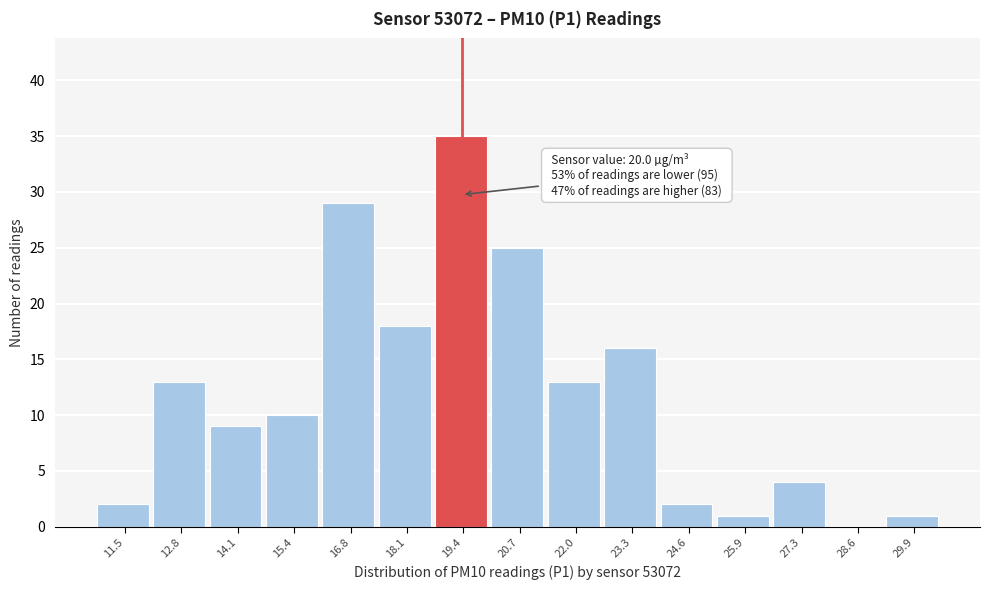

Reading left to right, list all the values displayed in this chart.

11.5=2	12.8=13	14.1=9	15.4=10	16.8=29	18.1=18	19.4=35	20.7=25	22.0=13	23.3=16	24.6=2	25.9=1	27.3=4	28.6=0	29.9=1